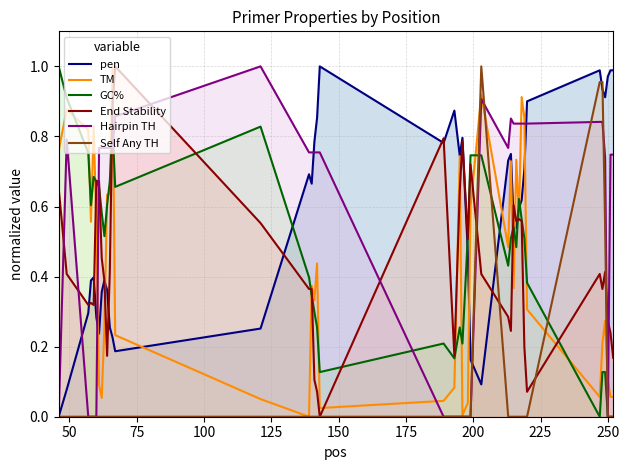

In Hairpin TH, how many points are higher than both neighbors (excluding endpoints)?

4